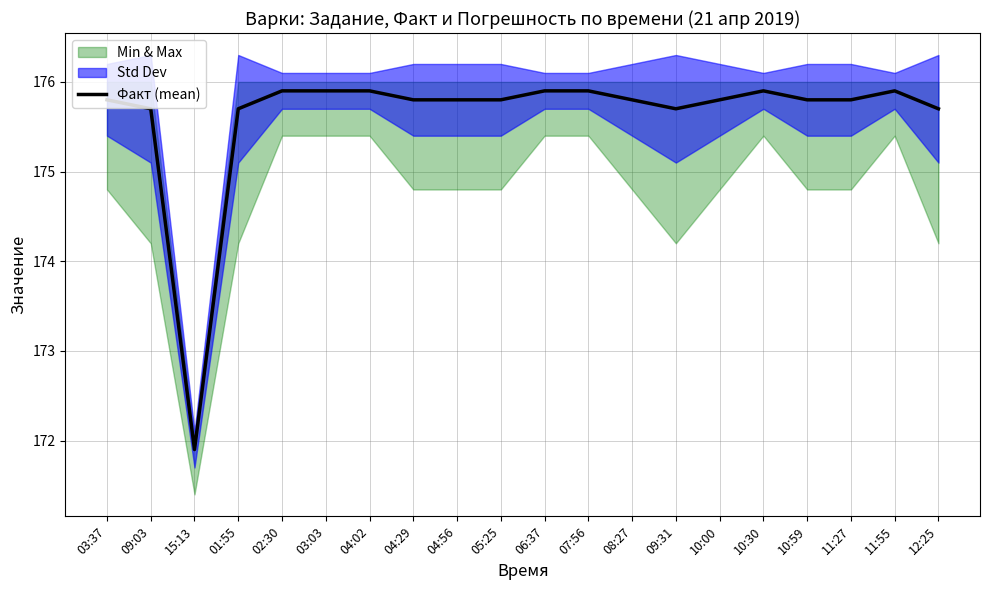

What is the average value?

175.6